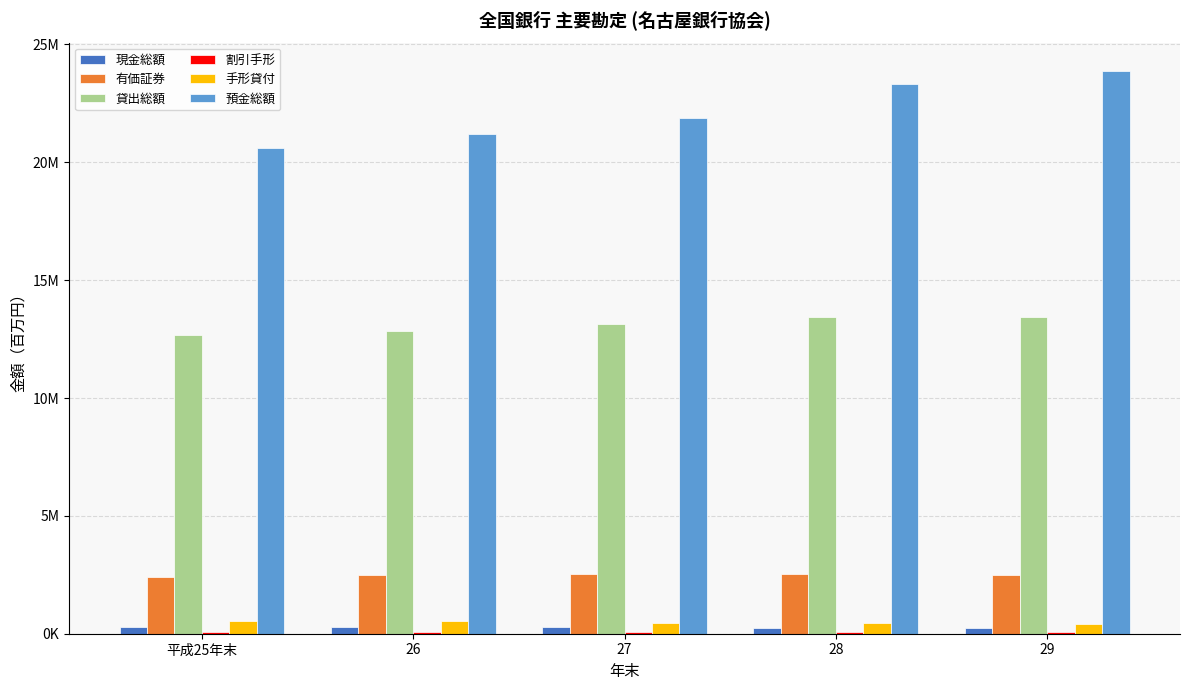

What is the difference between the 預金総額 values at 28 and 平成25年末?

2711979